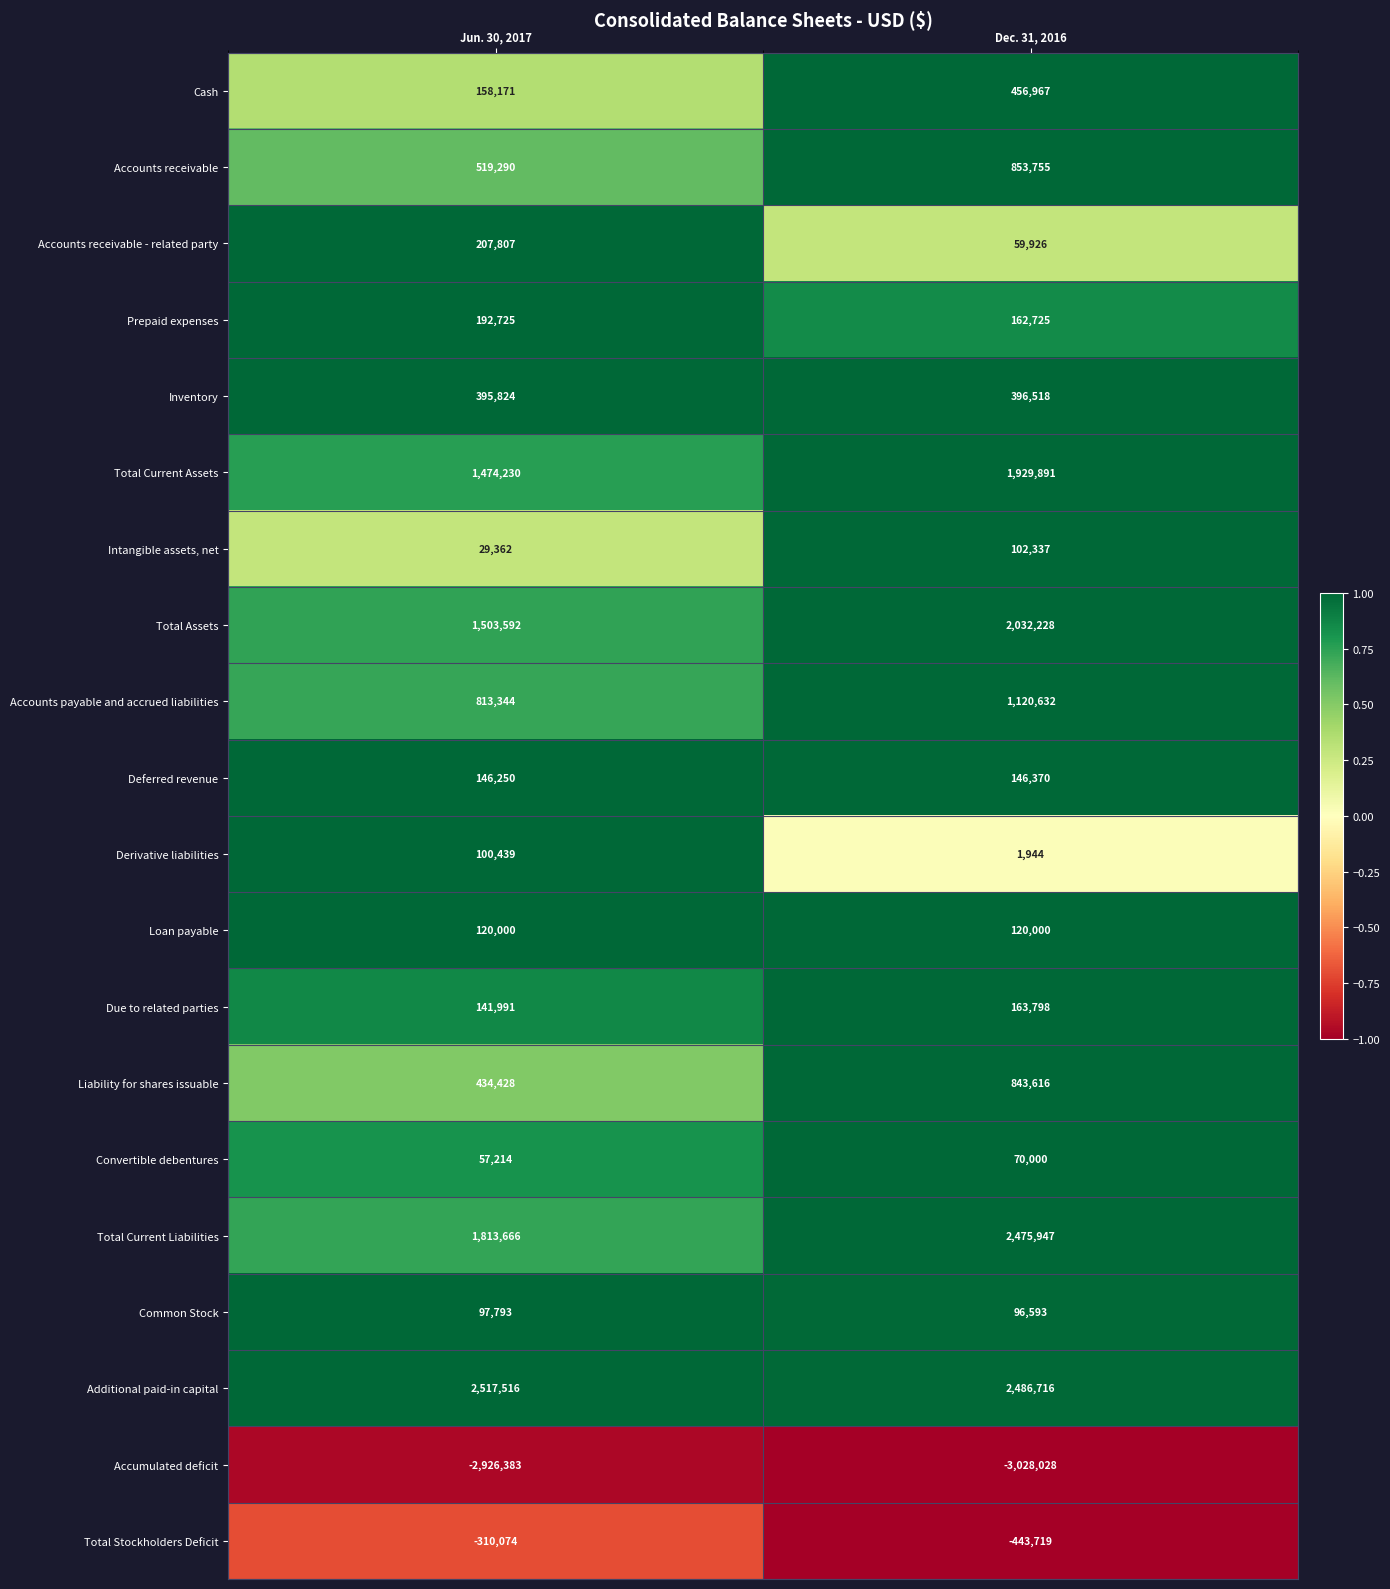

What is the difference between the maximum and minimum values in the Total Assets series?

528636